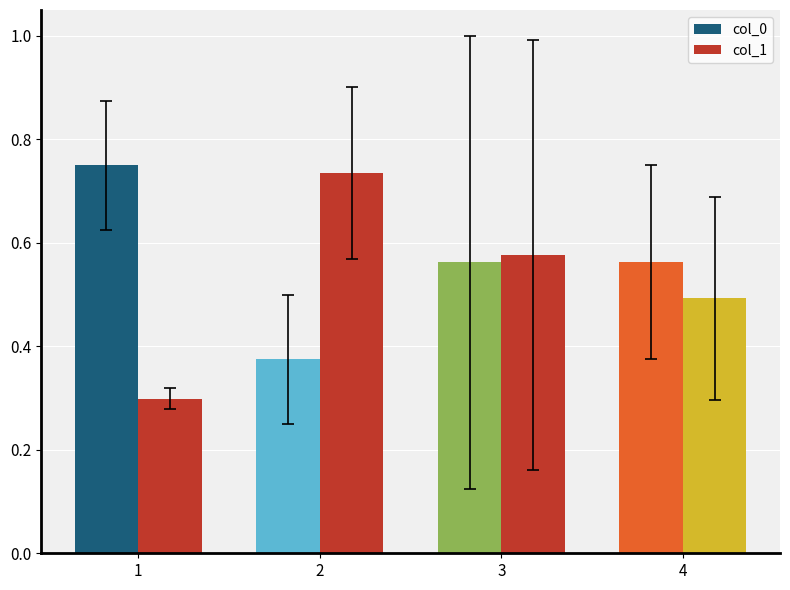

What is the difference between the highest and lowest values at 1?

0.5